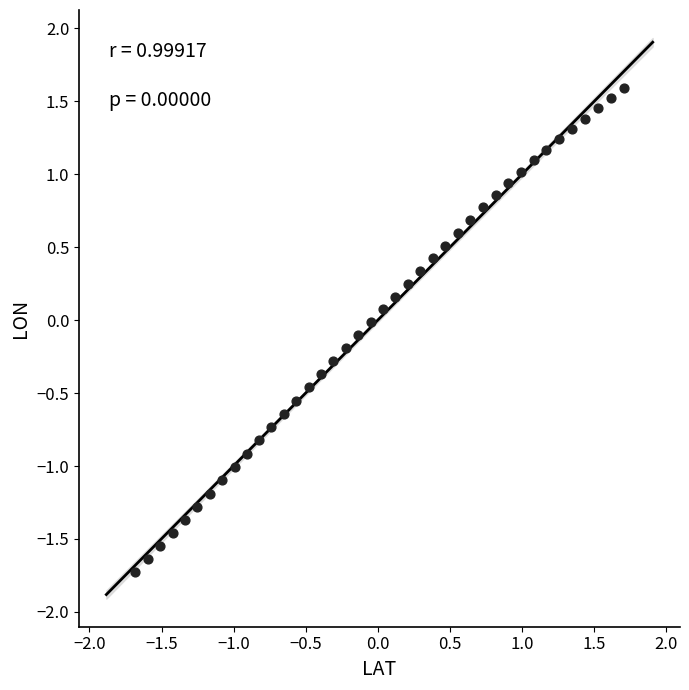

What is the range of Y values (max minus min)?

3.3